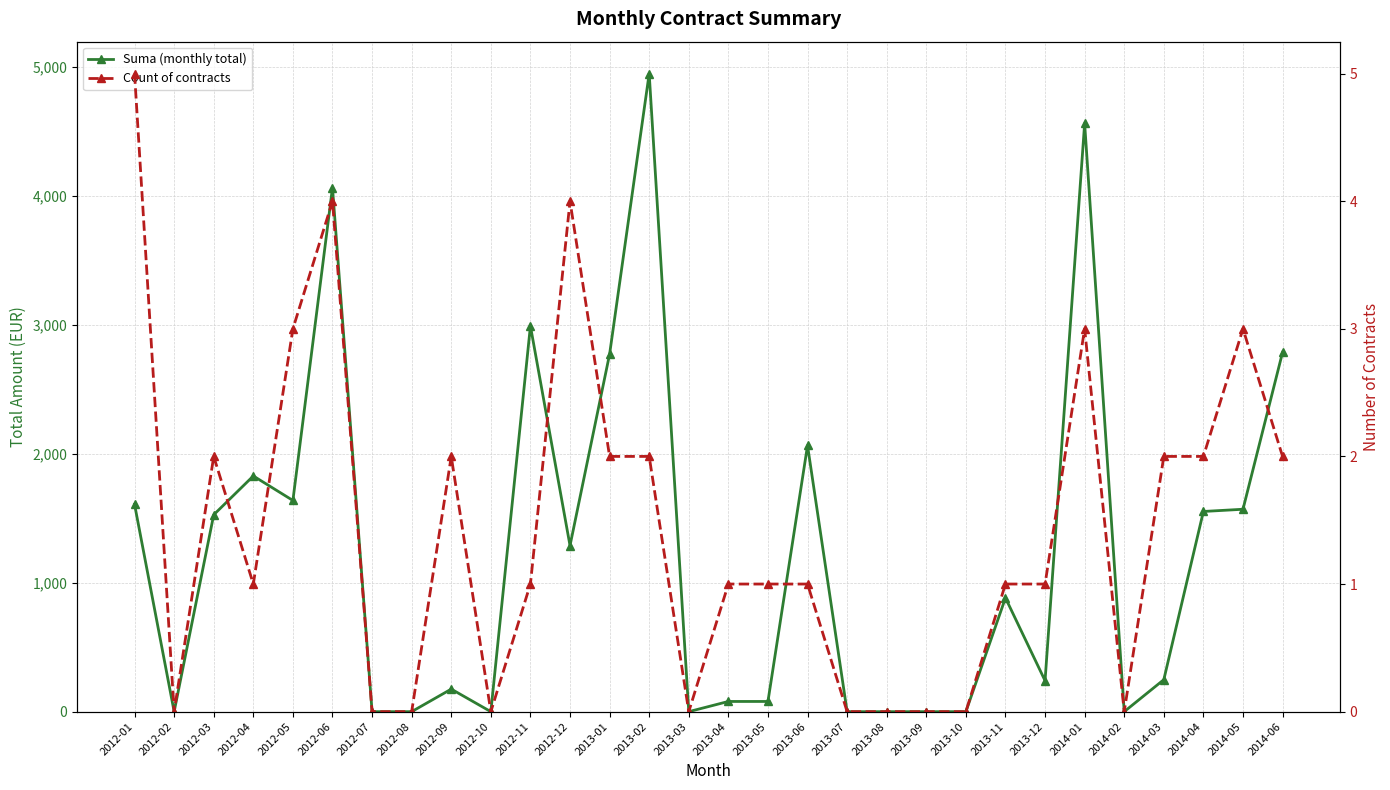

At how many categories does at least one series exceed 3417?

3